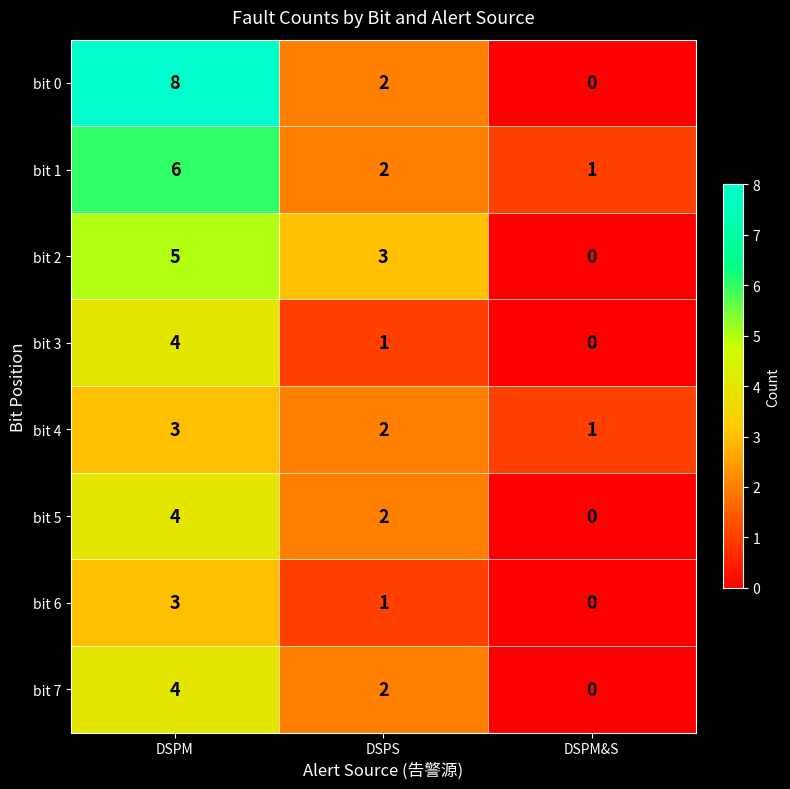

Rank the categories by bit 6 value from lowest to highest.

DSPM&S, DSPS, DSPM